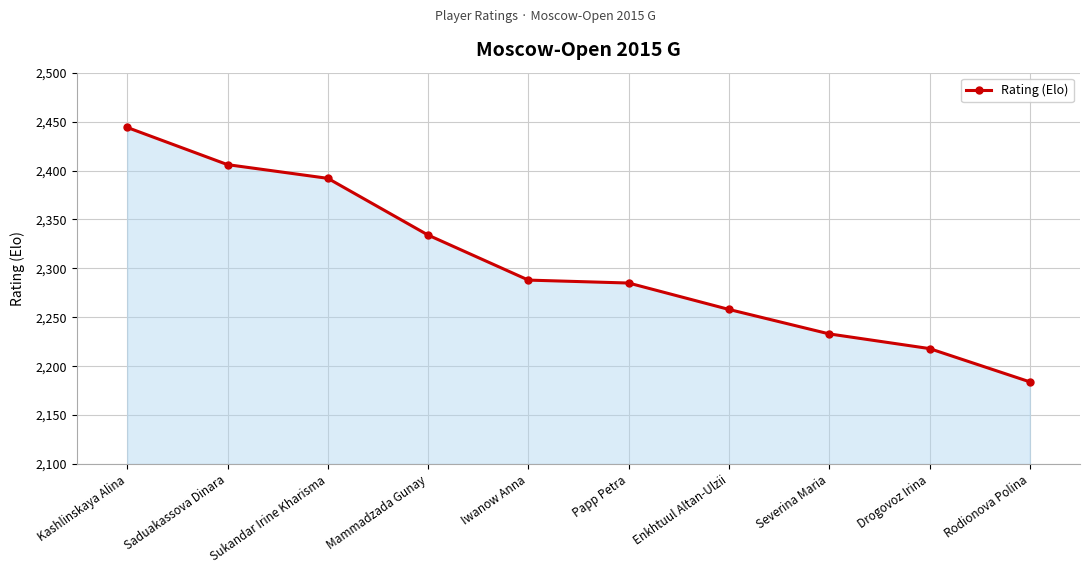

What is the sum of all values?

23042